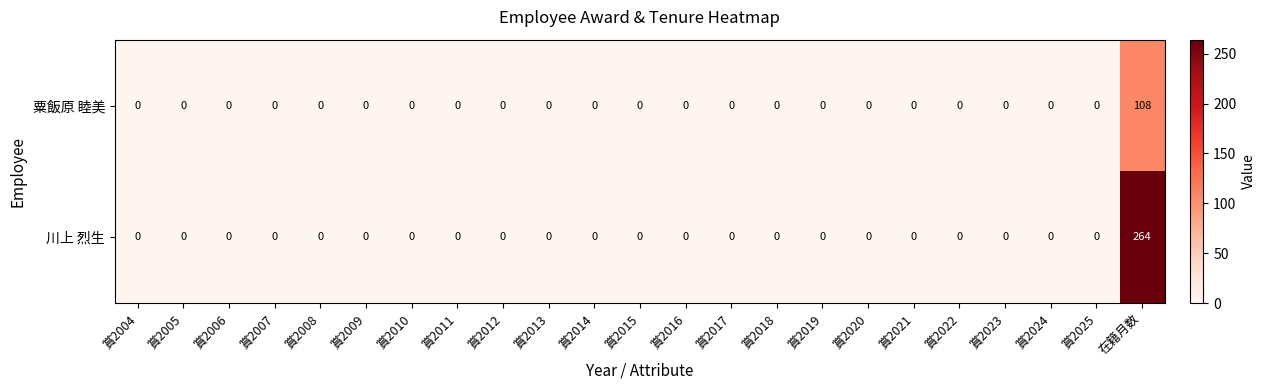

True or false: 川上 烈生 has a value of -171 at 賞2019.

False